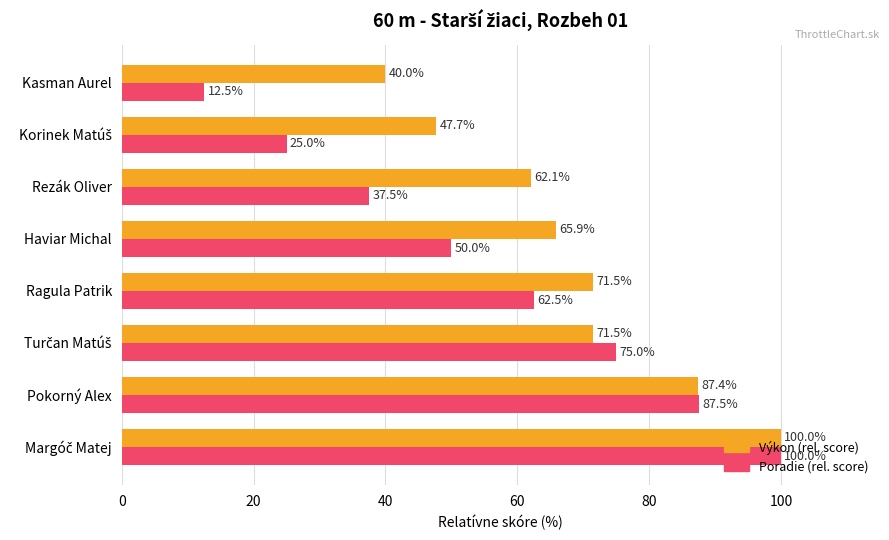

At which label does Výkon (rel. score) reach its minimum?

Kasman Aurel